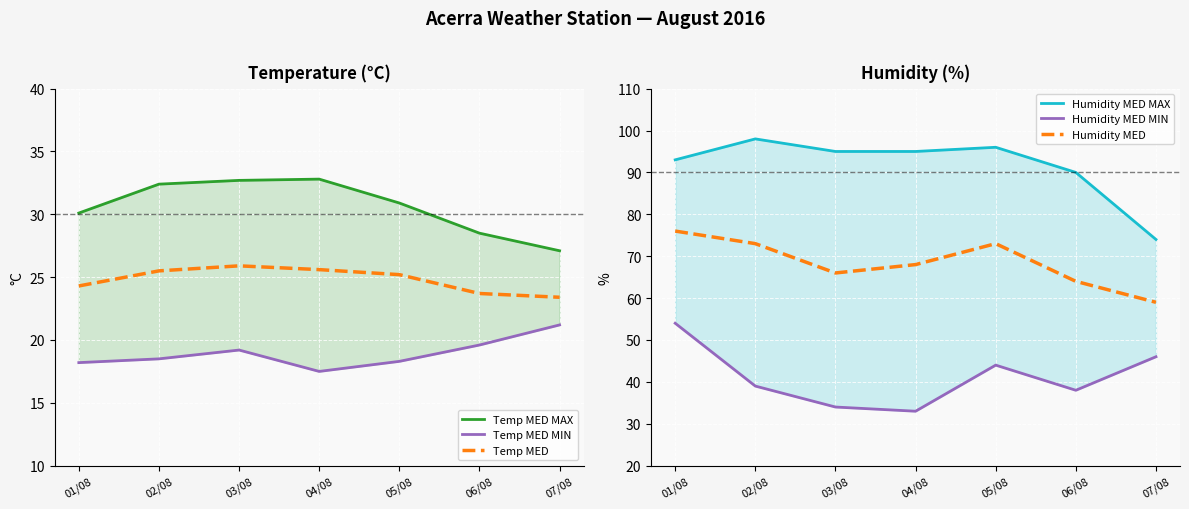

How many values in the Temp MED MAX series are below 30?

2